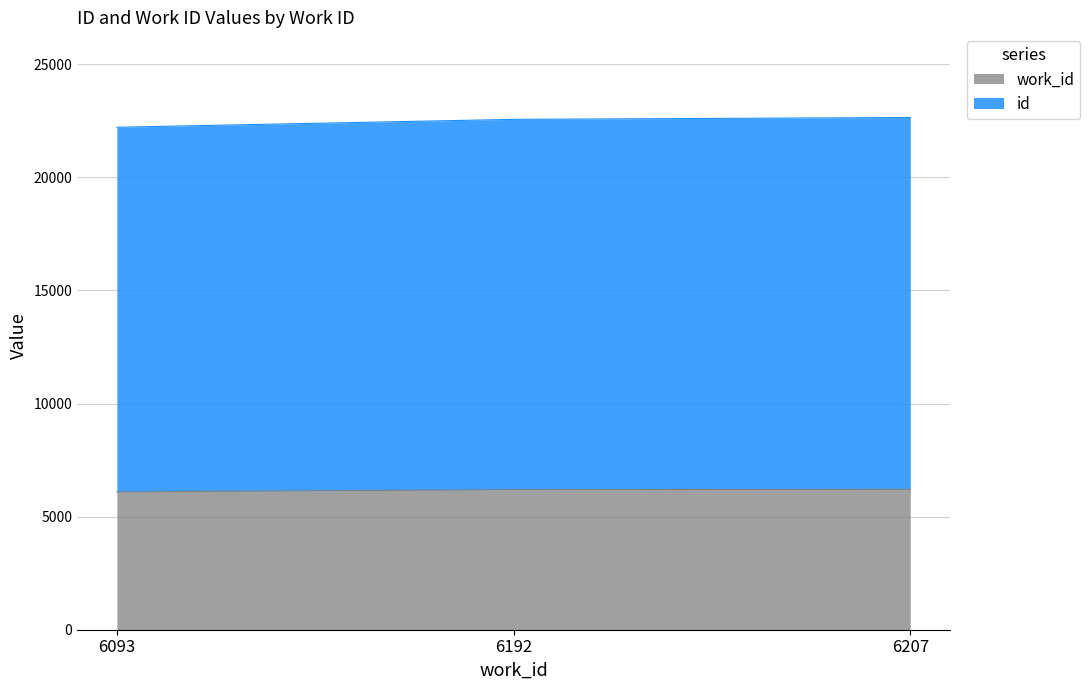

How many data points does each series have?

3